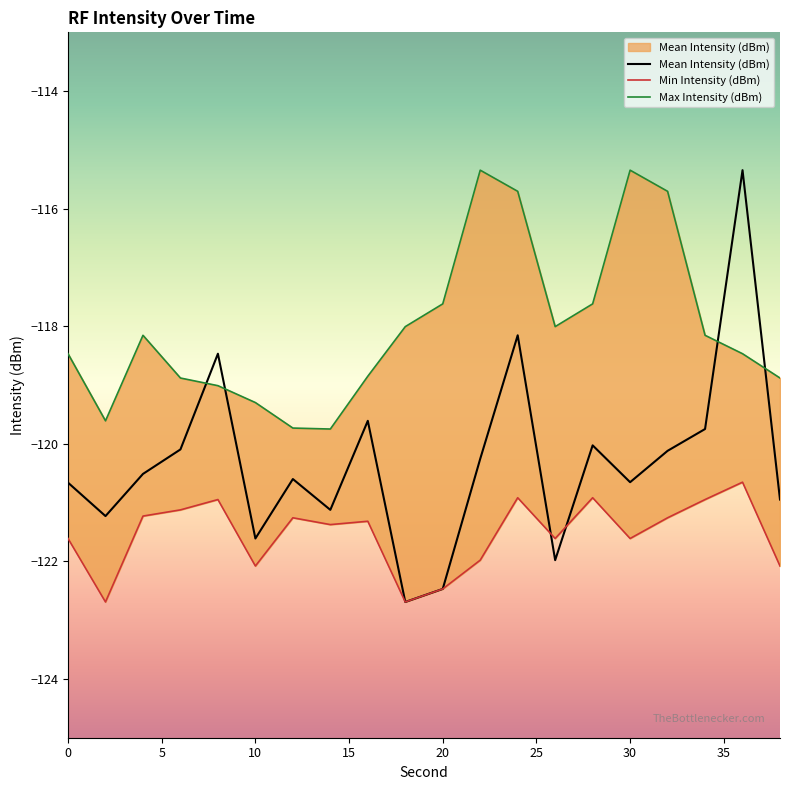

At which label is Max Intensity (dBm) closest to -117?

20